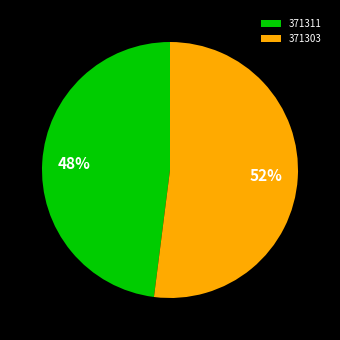

Is the sum of 371303 and 371311 greater than half?

Yes